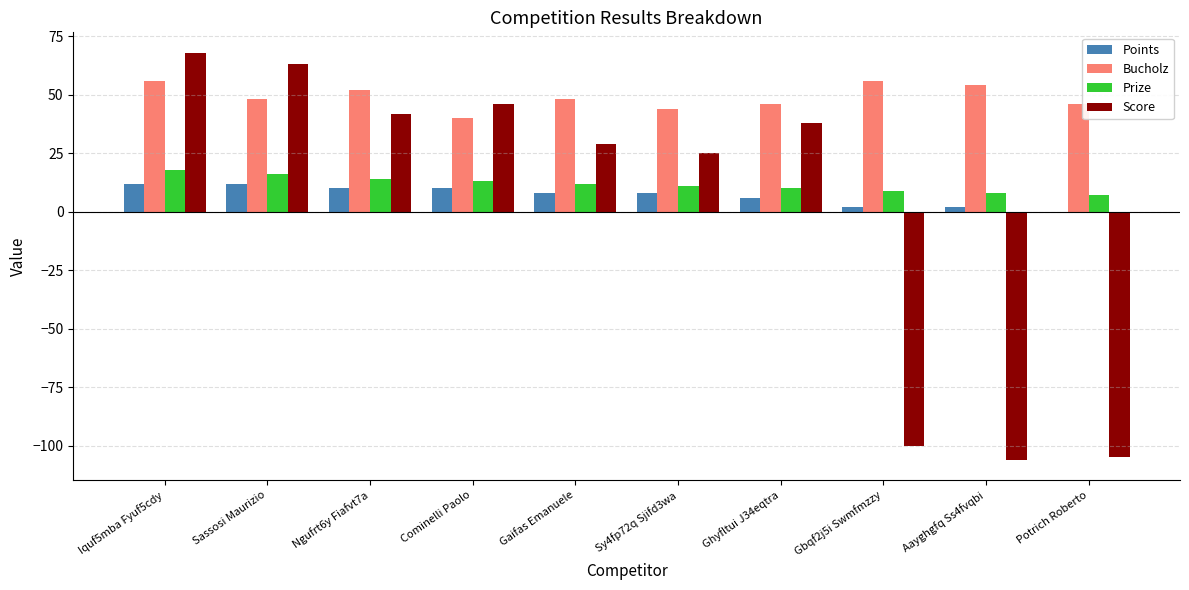

The Points series shows 16 at Sassosi Maurizio. True or false?

False